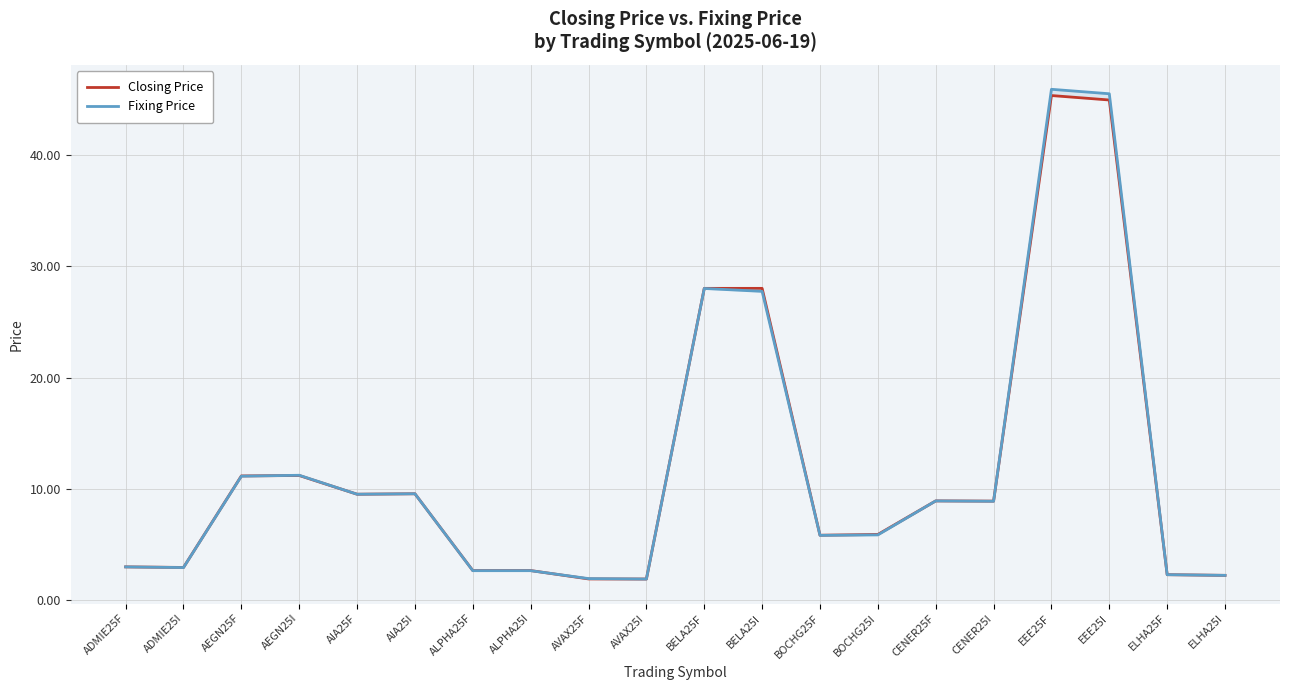

What is the difference between the second highest and second lowest values in the Fixing Price series?

43.5